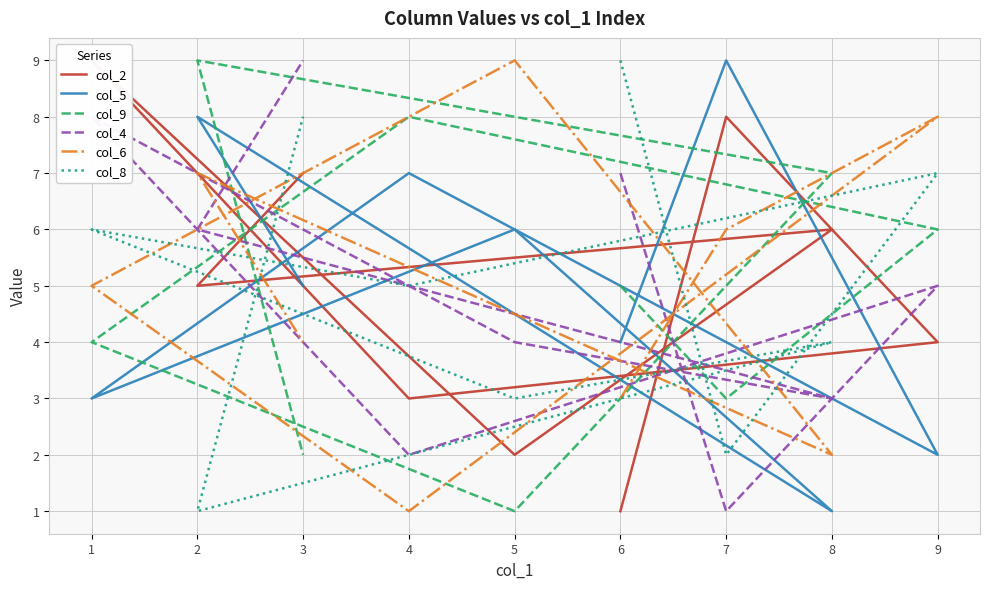

How many intersections are there between col_8 and col_2?

6